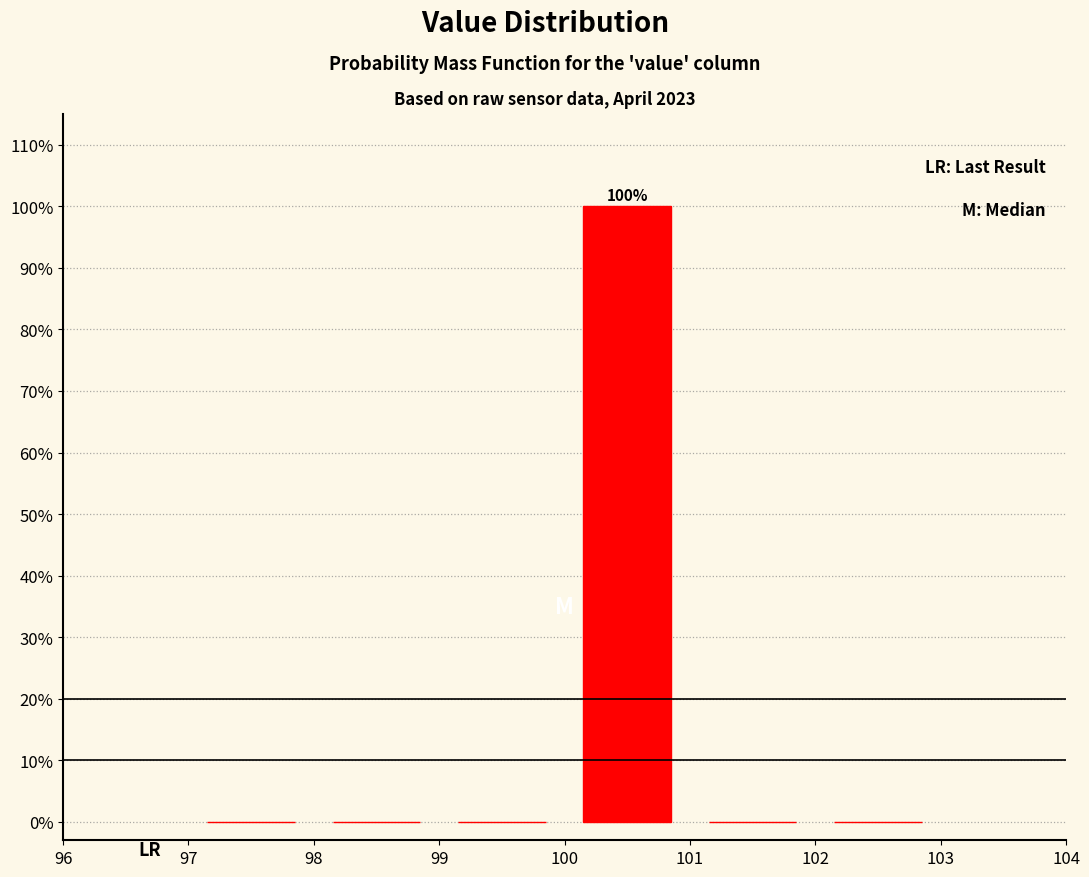

Which range on the x-axis has the tallest bar?

100 to 101